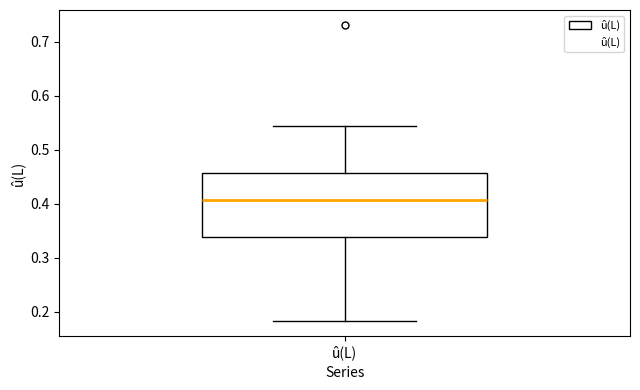

Where is the upper edge of the box for û(L) on the y-axis? The values are not printed on the chart, so give them approximately, as read against the axis.

0.46